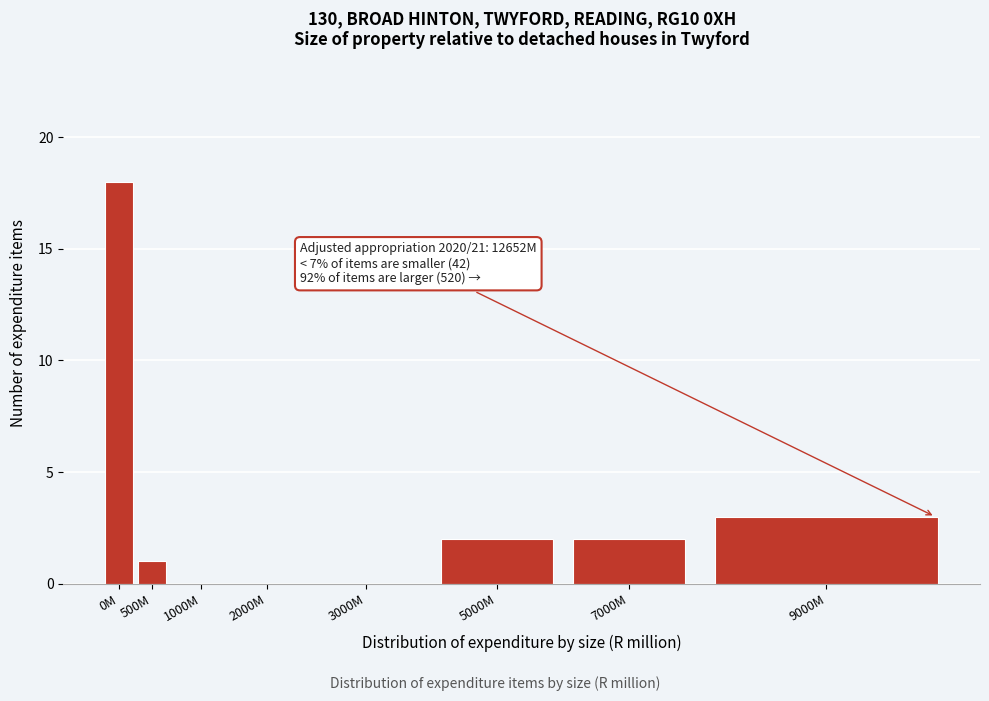

Reading left to right, list all the values displayed in this chart.

0M=18	500M=1	1000M=0	2000M=0	3000M=0	5000M=2	7000M=2	9000M=3